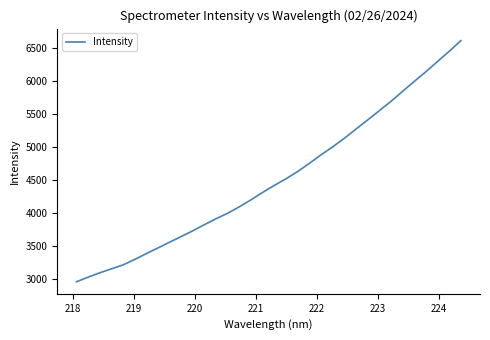

Is this an area chart (filled region under the line)?

No